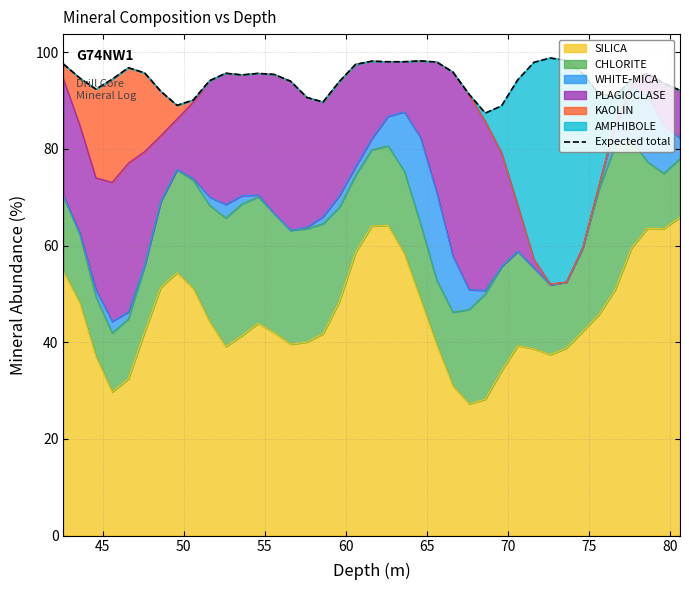

What is the maximum value for SILICA?

65.9